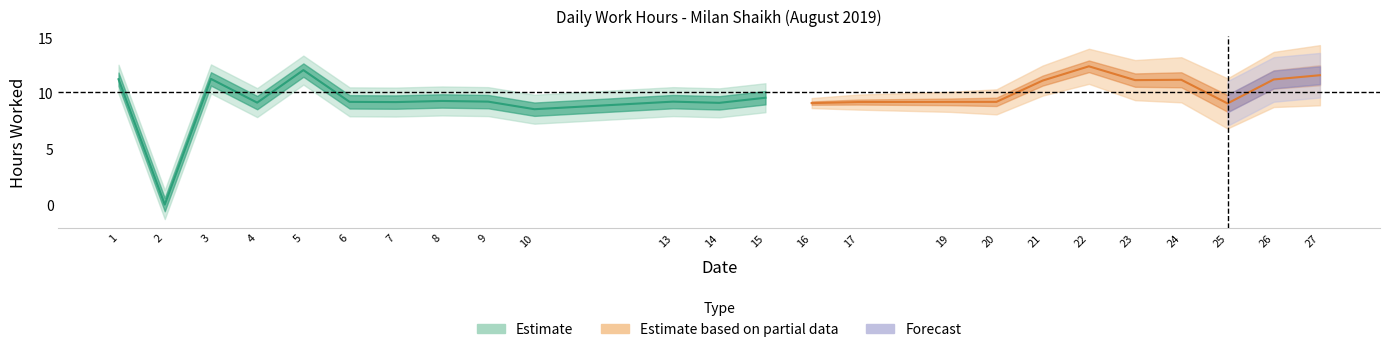

At which category does the chart reach its peak across all series?

22